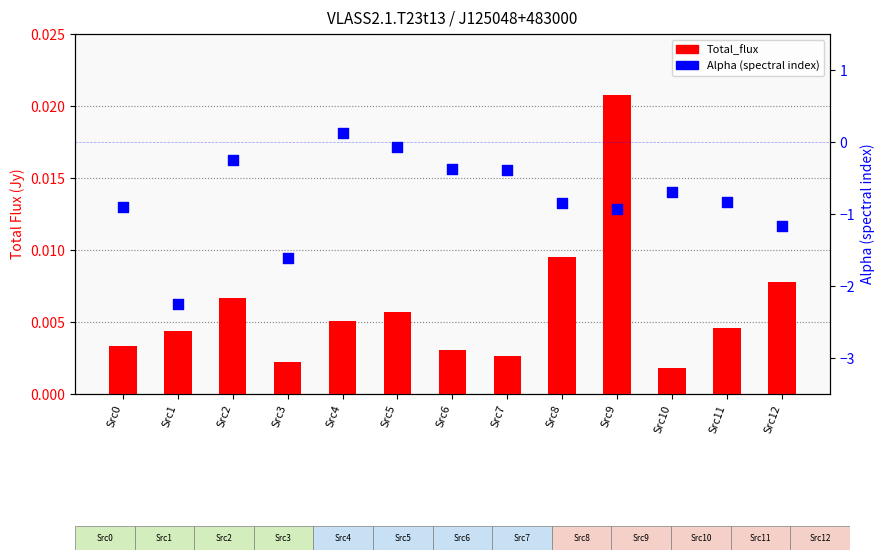

Which series contains the highest Y value?

Alpha